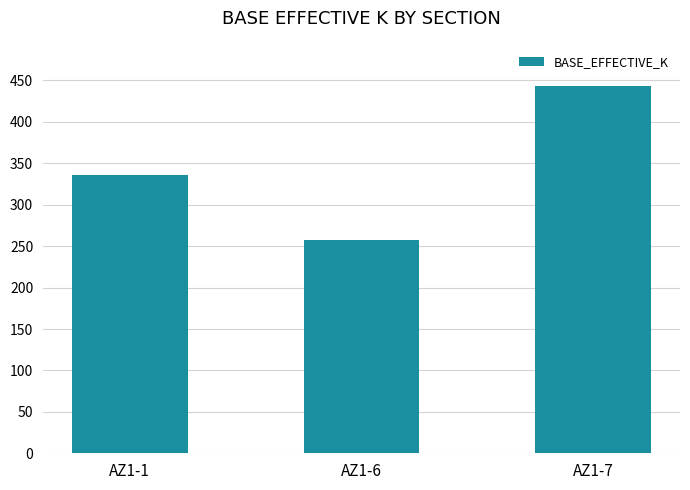

List the labels in order of value, smallest first.

AZ1-6, AZ1-1, AZ1-7